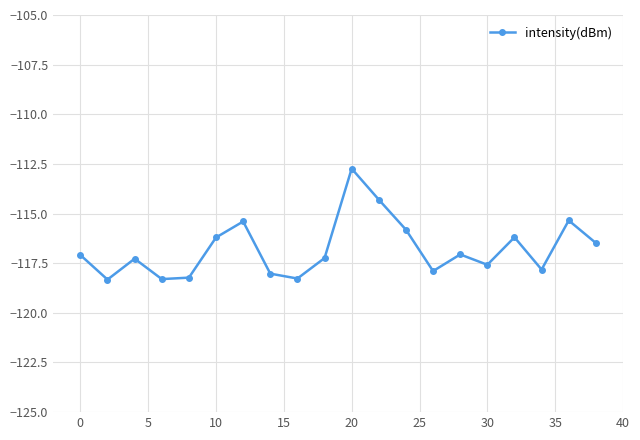

How many lines are shown in the chart?

1